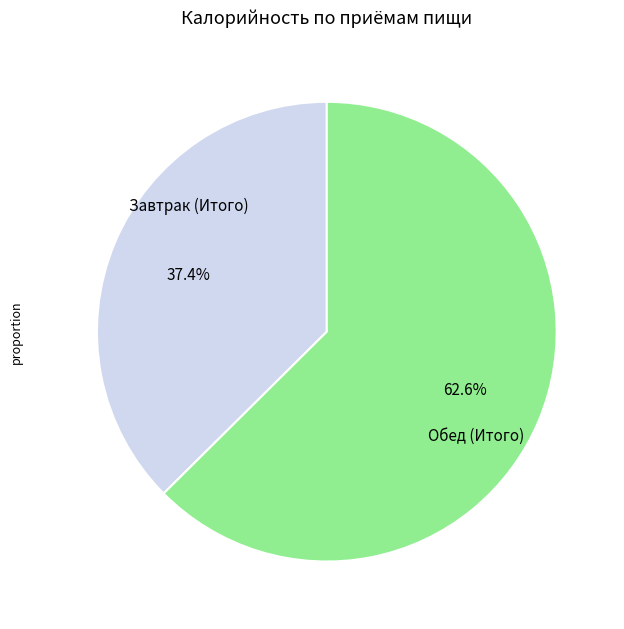

Is there a majority slice in this chart?

Yes